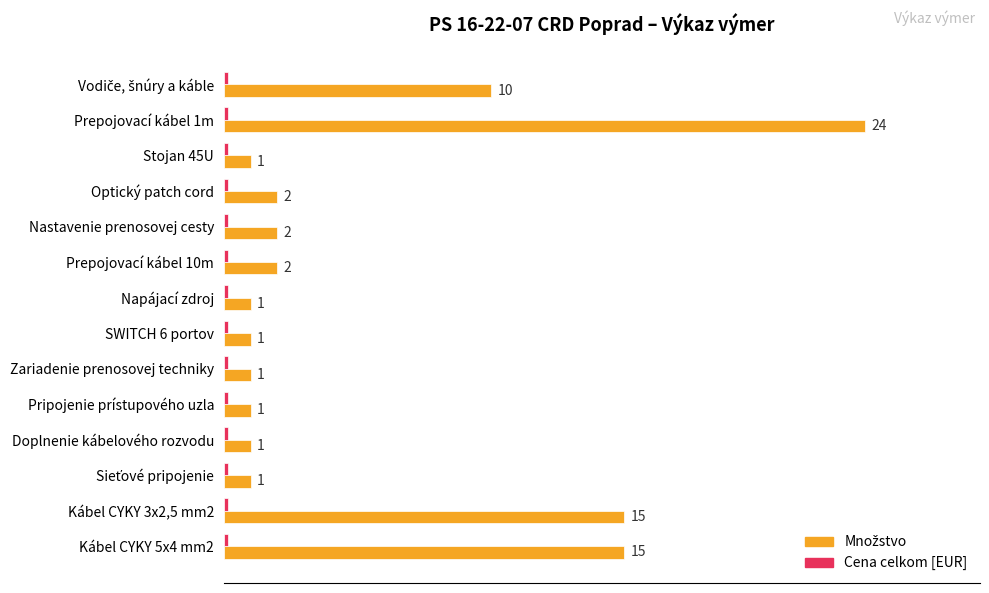

Which label corresponds to the largest value in the chart?

Prepojovací kábel 1m